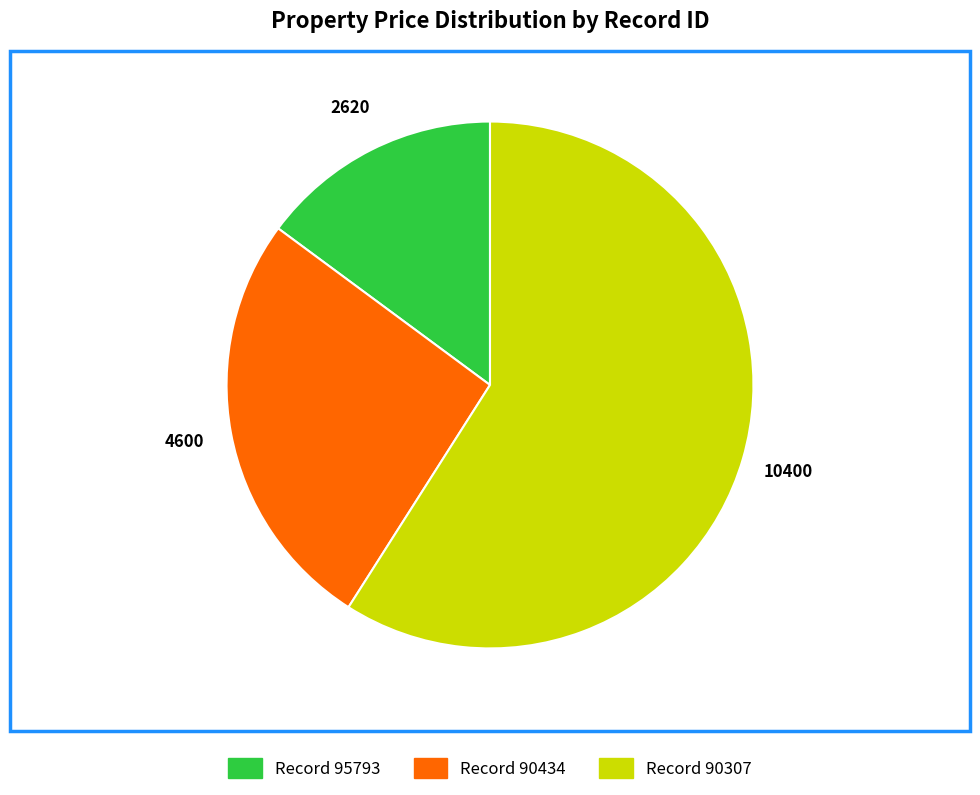

Count the number of slices in the pie.

3